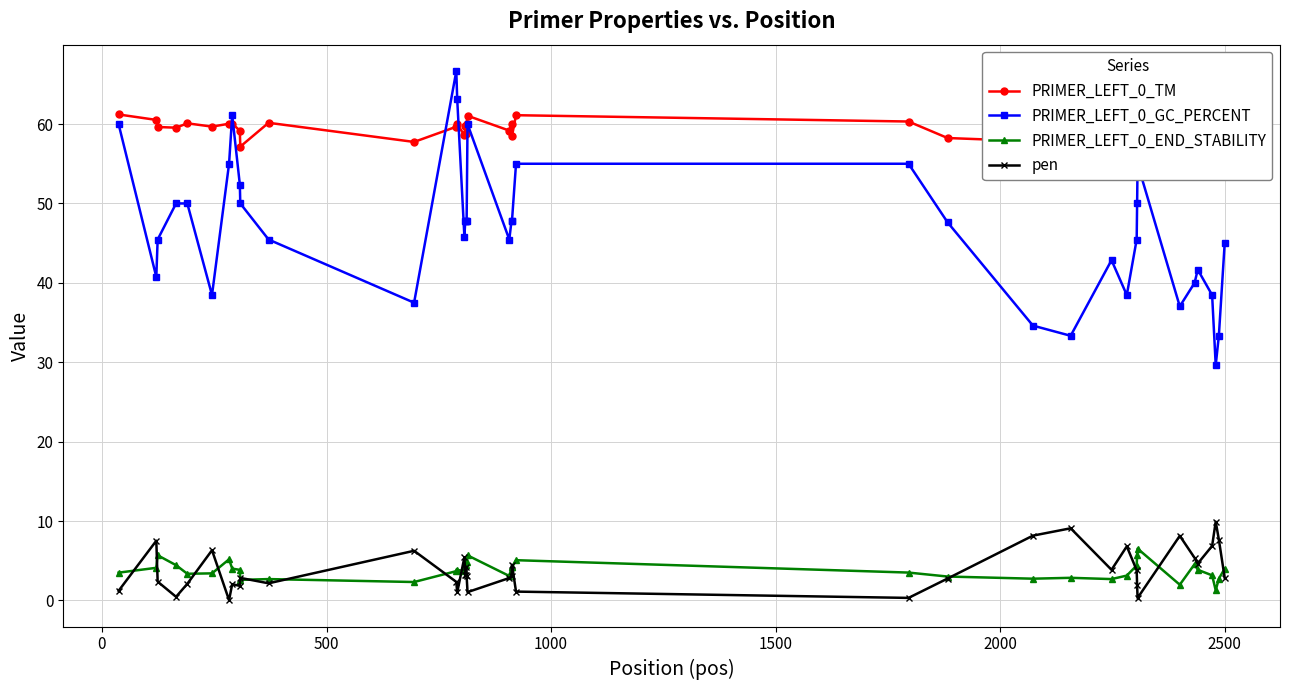

True or false: PRIMER_LEFT_0_END_STABILITY and PRIMER_LEFT_0_GC_PERCENT intersect in this chart.

False